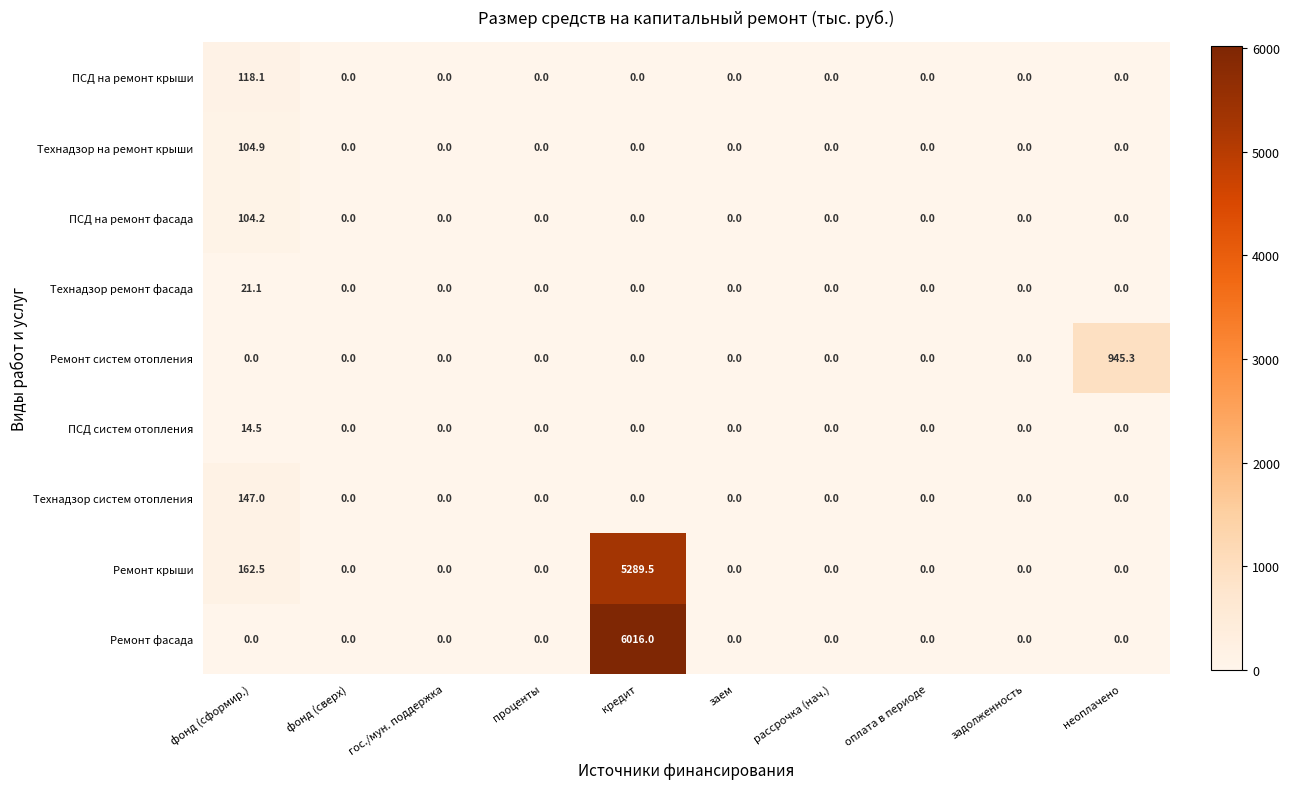

At which label is Ремонт крыши closest to 2644?

фонд (сформир.)